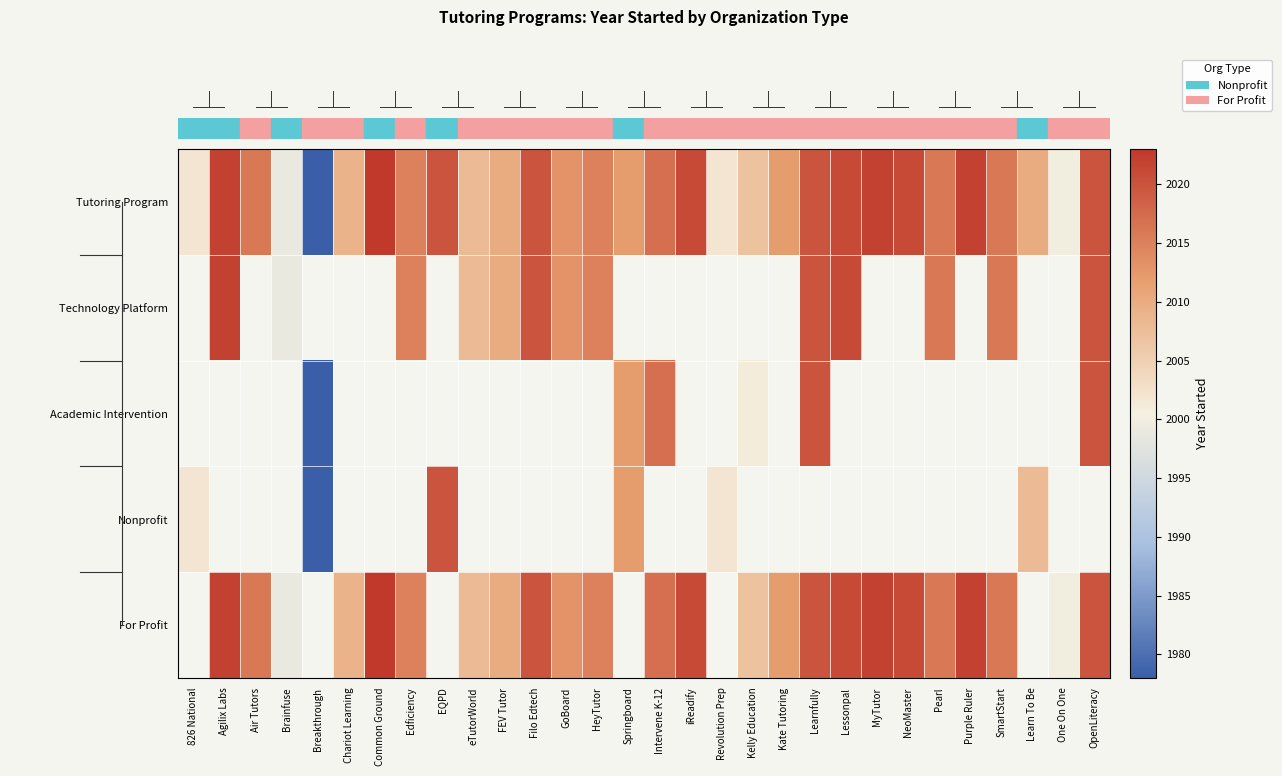

What is the greatest value displayed?

2023.0